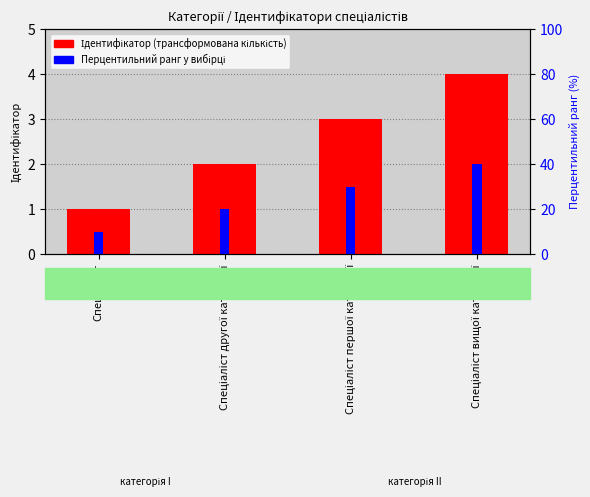

The value of Перцентильний ранг у вибірці at Спеціаліст is 10. True or false?

True